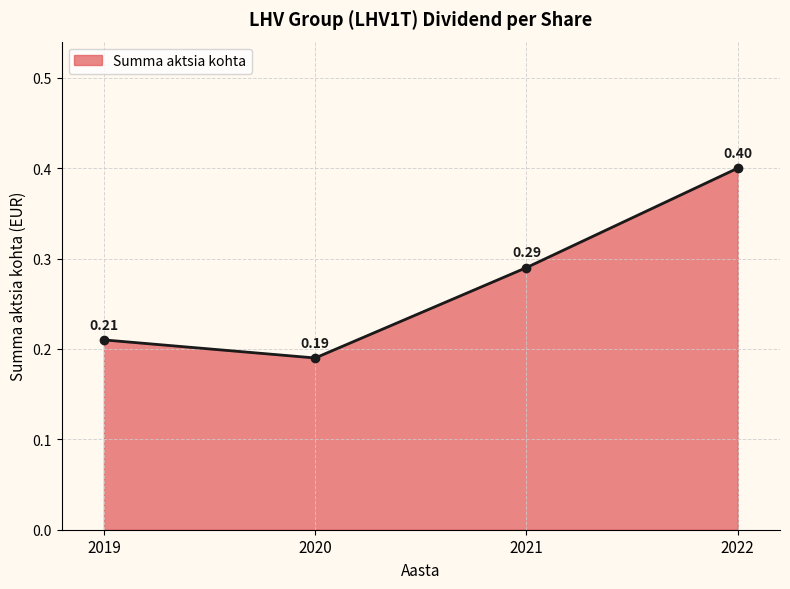

What value does the data have at 2022?

0.4